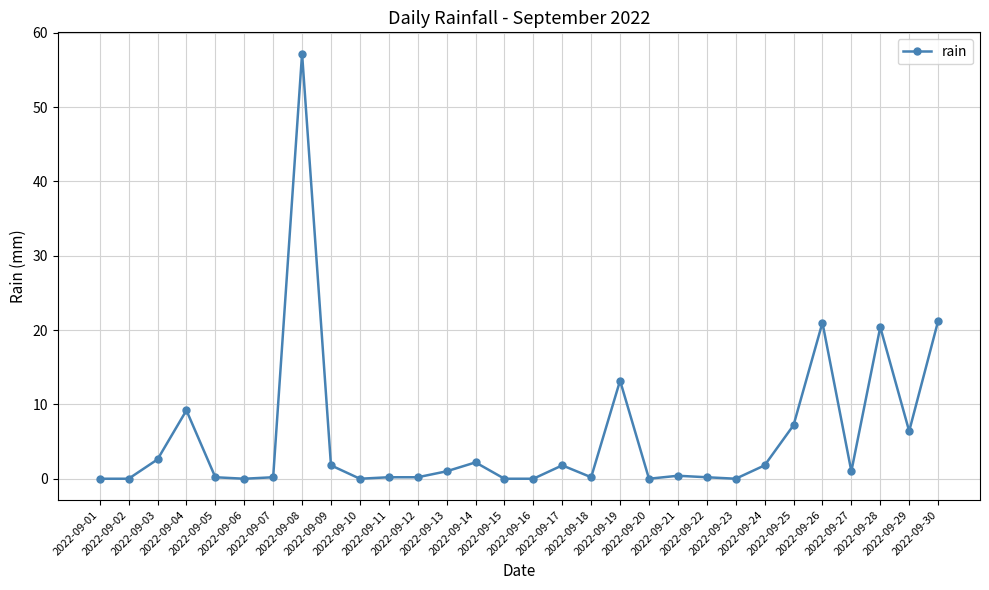

True or false: the data has more than 2 interior local peaks.

True